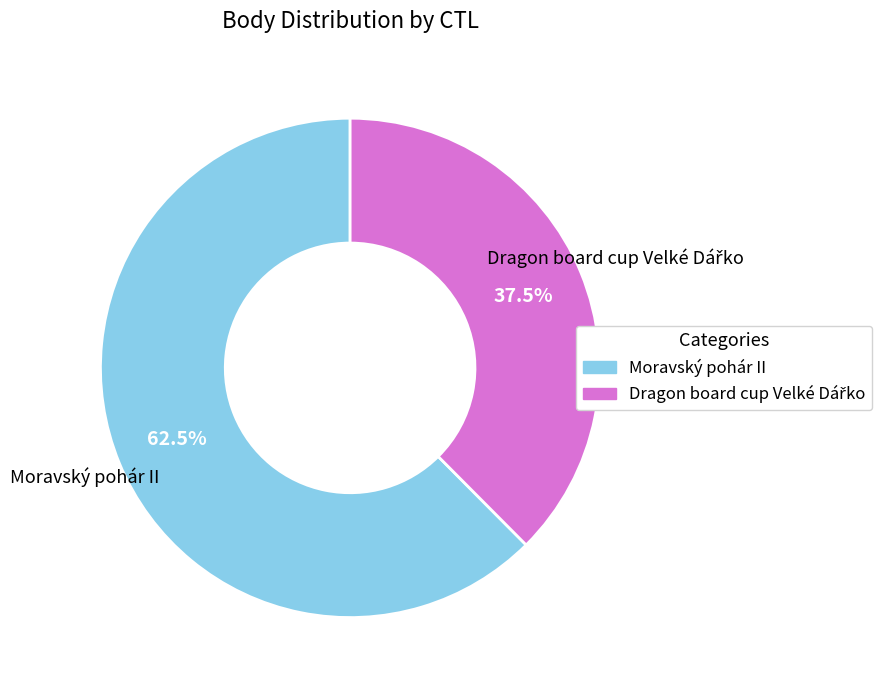

Does any single category account for the majority?

Yes